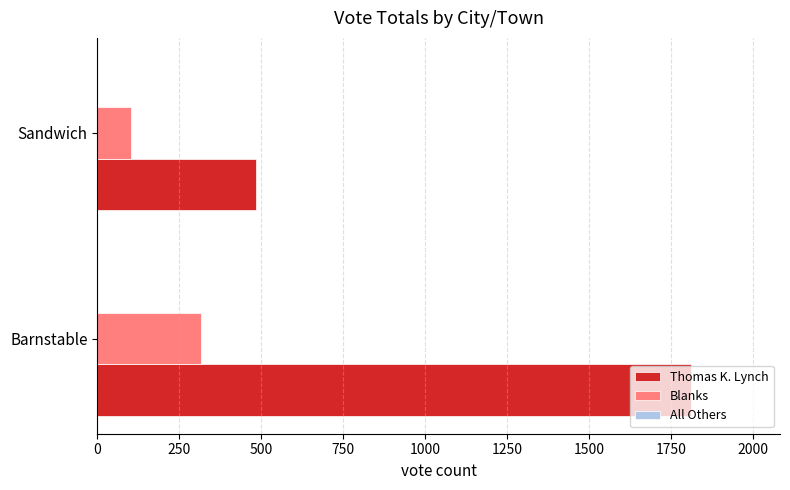

At which label is Blanks closest to 209?

Sandwich